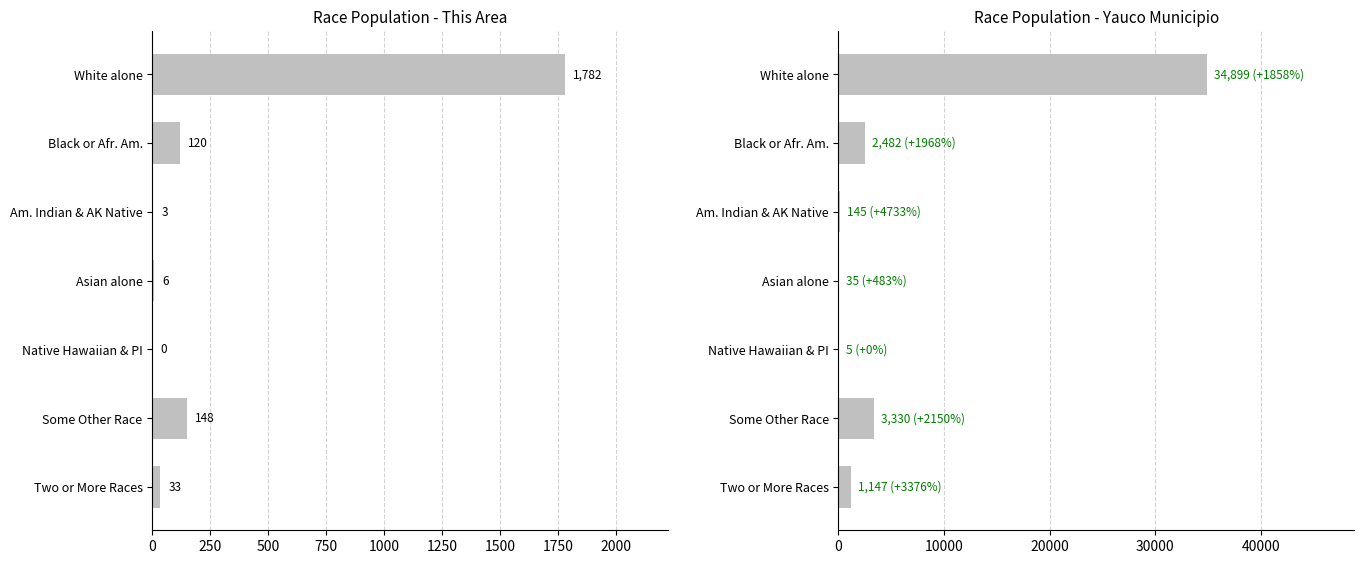

Which series has the widest spread of values?

Yauco Municipio